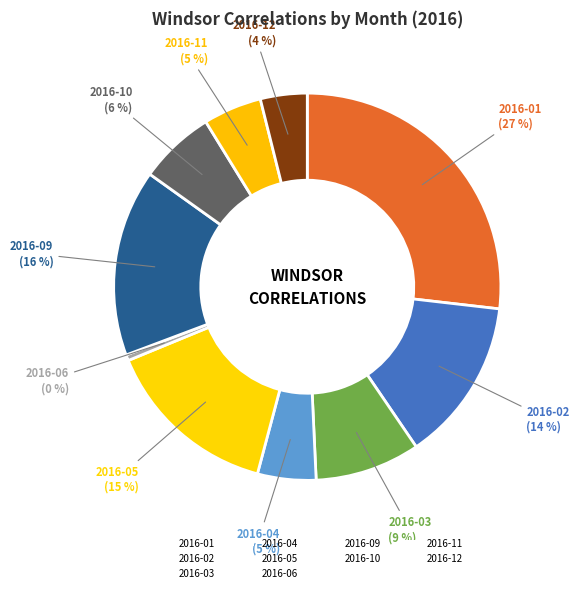

To the nearest percent, what is the difference between the largest and smallest slice percentages?

27%